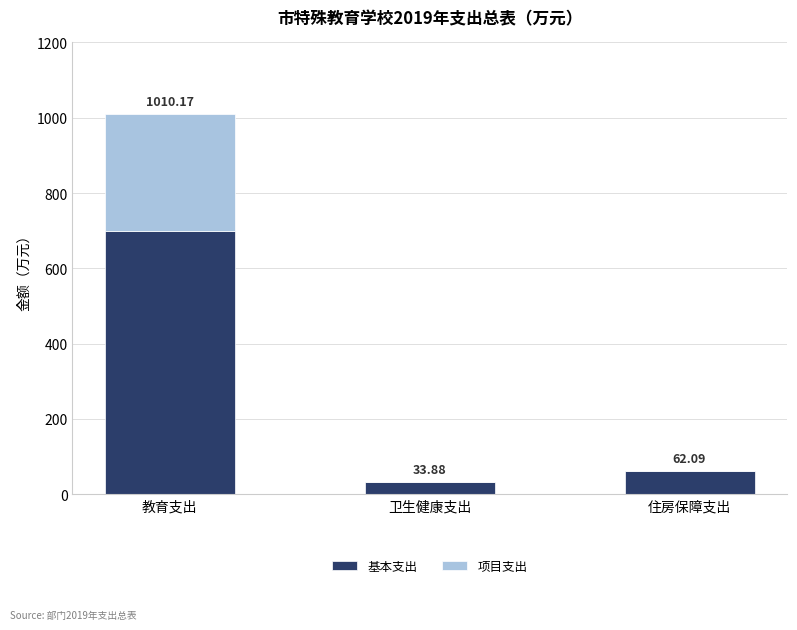

Which category has the highest value in the 基本支出 series?

教育支出